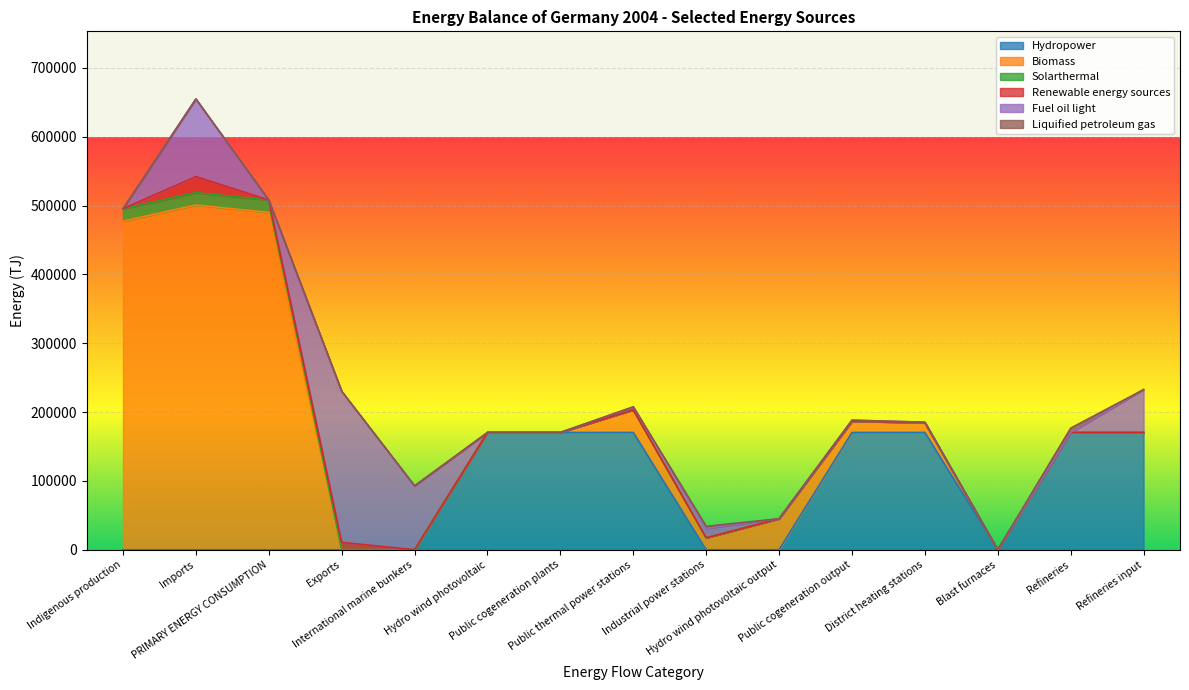

True or false: Hydropower has a value of -110508.4 at International marine bunkers.

False